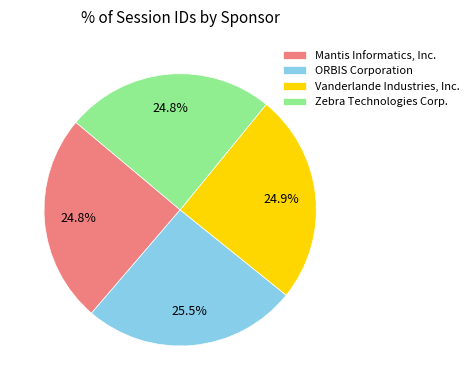

To the nearest percent, what is the average slice percentage?

25%